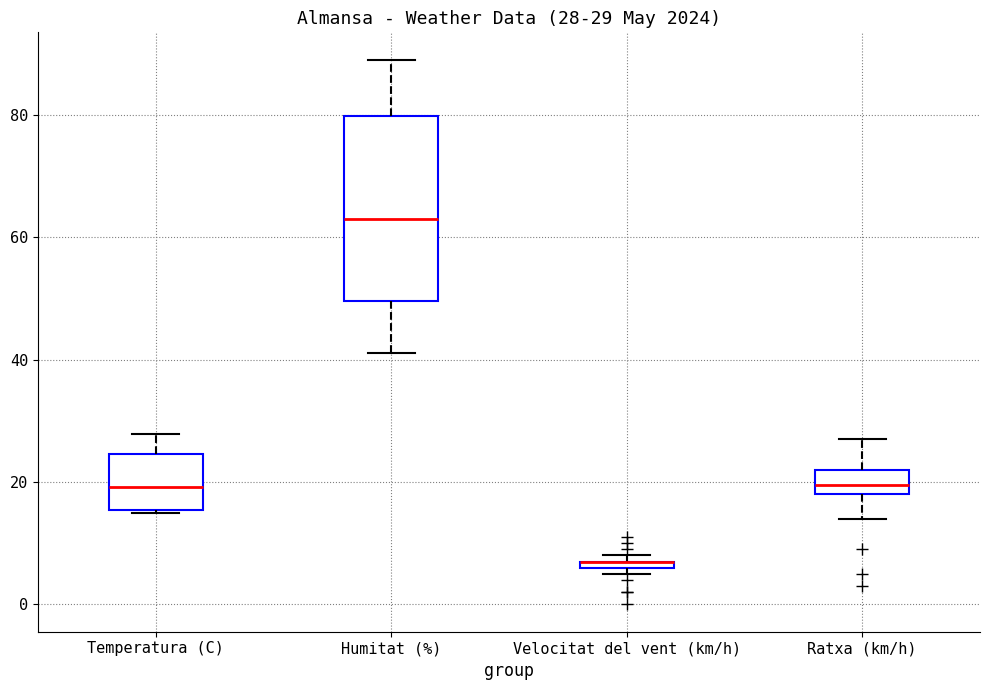

Which box is the tallest, from its lower edge to its upper edge?

Humitat (%)